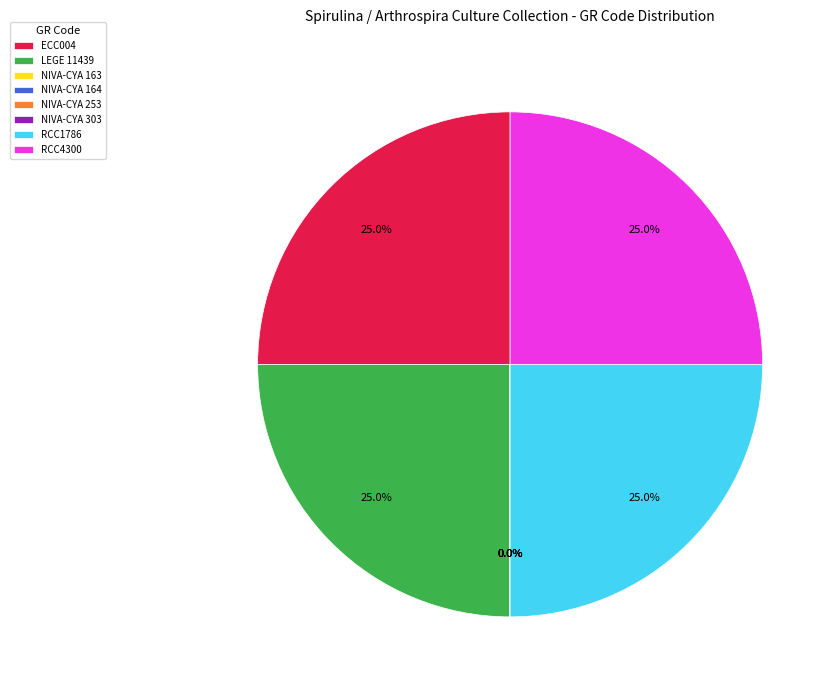

The LEGE 11439 slice represents 18% of the pie. True or false?

False